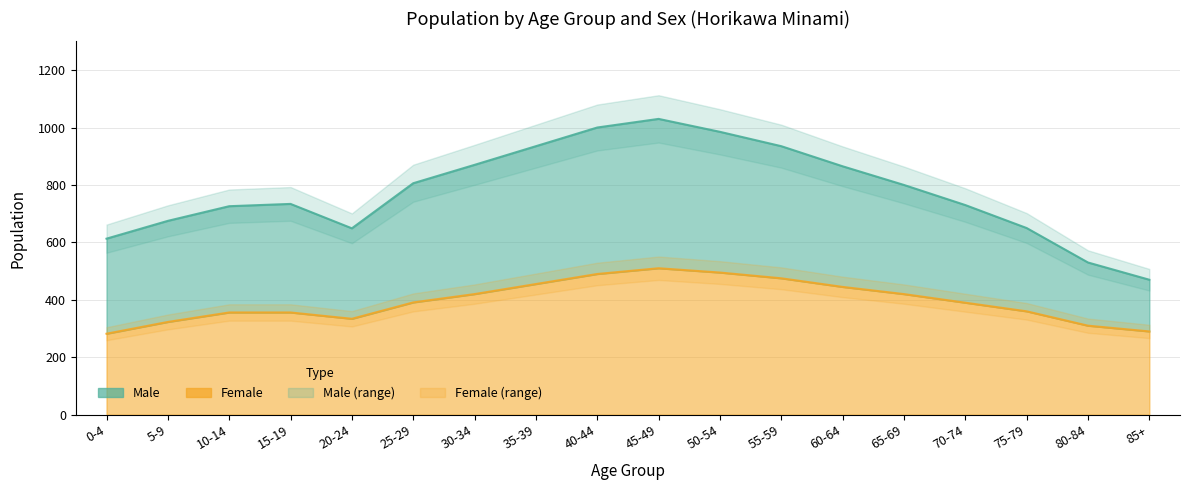

At which label does the data first exceed 391?

30-34